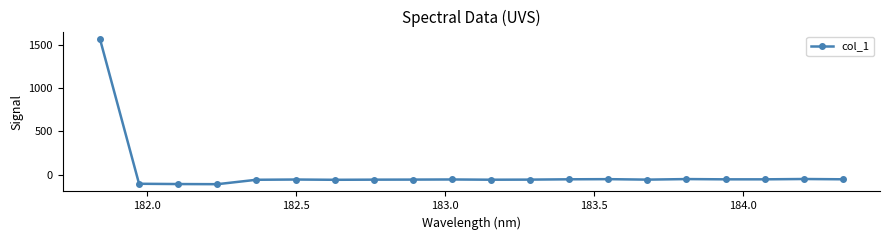

What is the difference between the second highest and second lowest values?

58.0